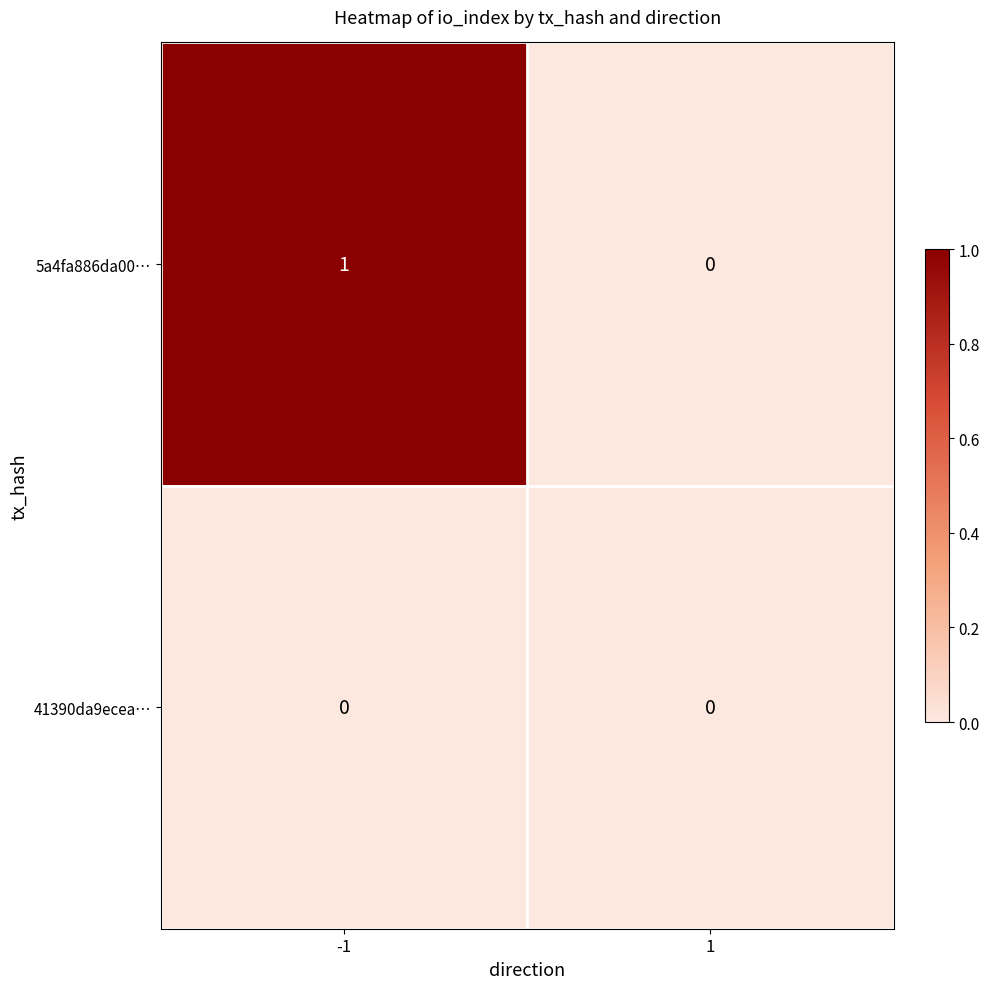

The value of 41390da9ecea… at -1 is 0. True or false?

True